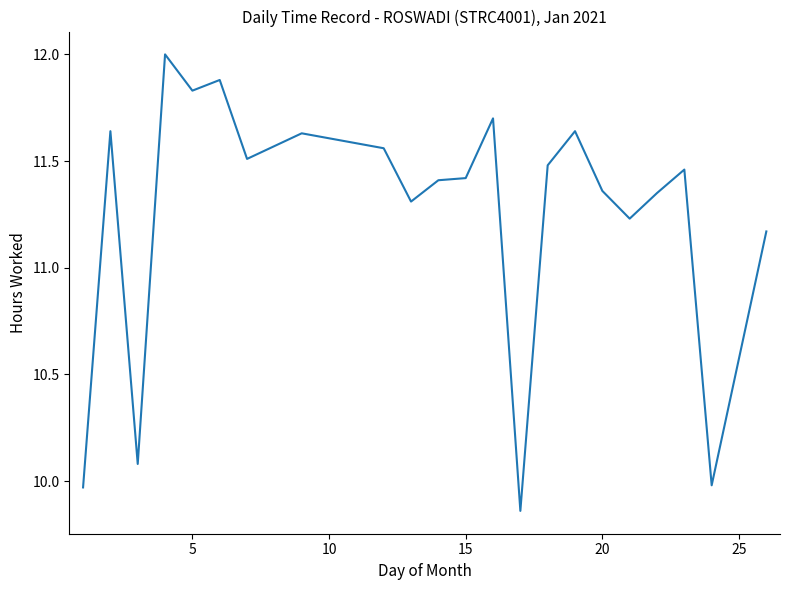

What is the greatest value displayed?

12.0